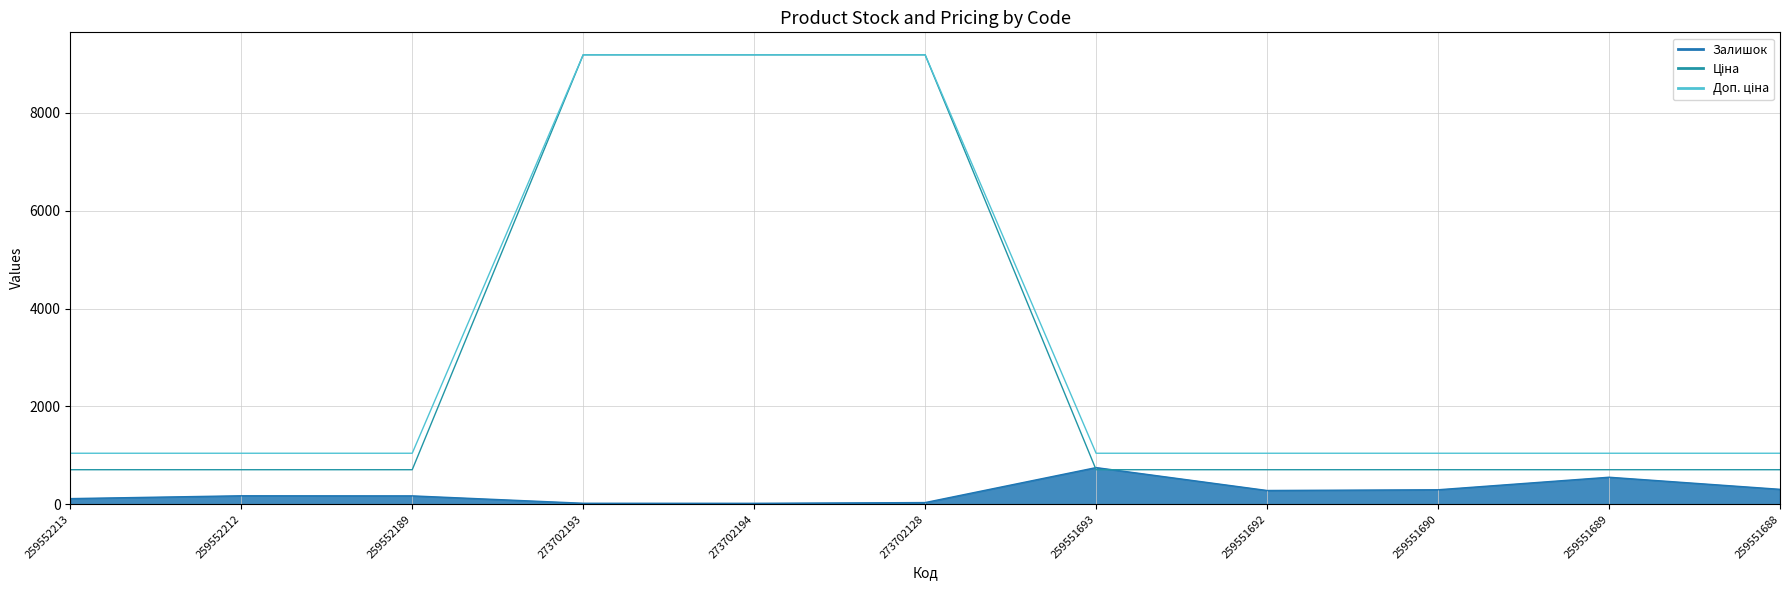

Reading right to left, what are all the values shown in this chart?

Залишок: 259551688=305.0	259551689=552.0	259551690=296.0	259551692=281.0	259551693=749.0	273702128=34.0	273702194=19.0	273702193=20.0	259552189=171.0	259552212=173.0	259552213=115.0
Ціна: 259551688=705.5	259551689=705.5	259551690=705.5	259551692=705.5	259551693=705.5	273702128=9185.9	273702194=9185.9	273702193=9185.9	259552189=705.5	259552212=705.5	259552213=705.5
Доп. ціна: 259551688=1042.0	259551689=1042.0	259551690=1042.0	259551692=1042.0	259551693=1042.0	273702128=9185.9	273702194=9185.9	273702193=9185.9	259552189=1042.0	259552212=1042.0	259552213=1042.0